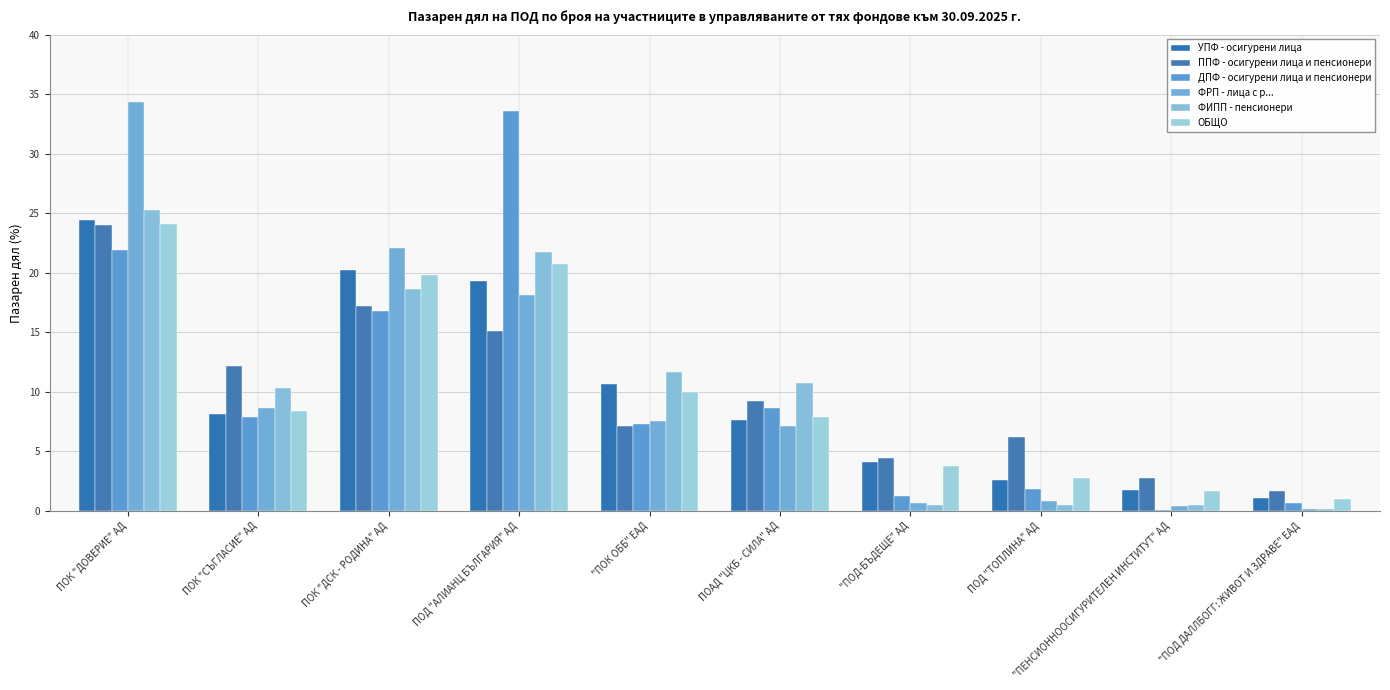

How many data points does each series have?

10